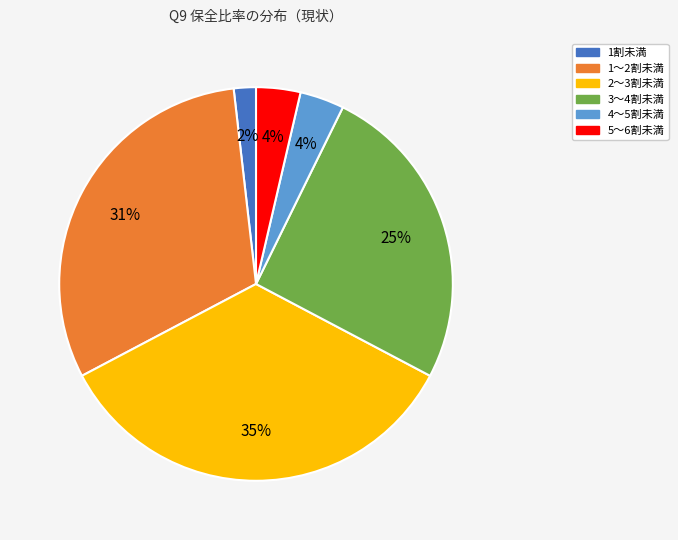

What is the smallest slice in the pie chart?

1割未満